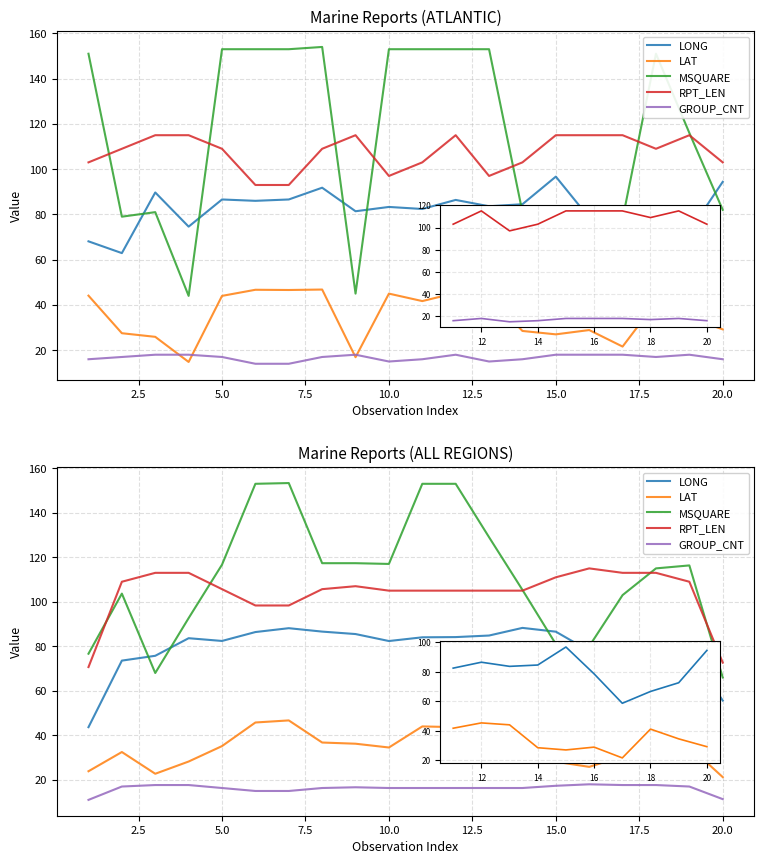

Is the value of RPT_LEN at 15 greater than the value of GROUP_CNT at 19?

Yes